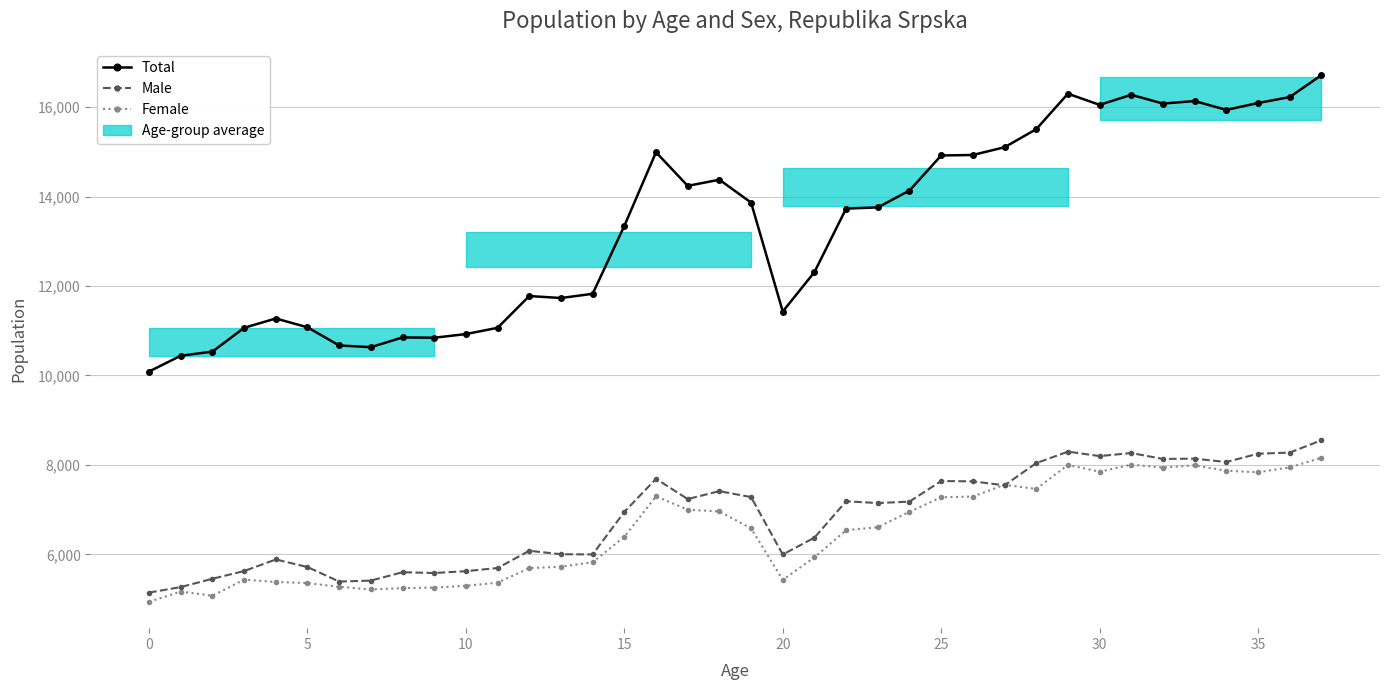

True or false: Total and Female cross at least once.

False